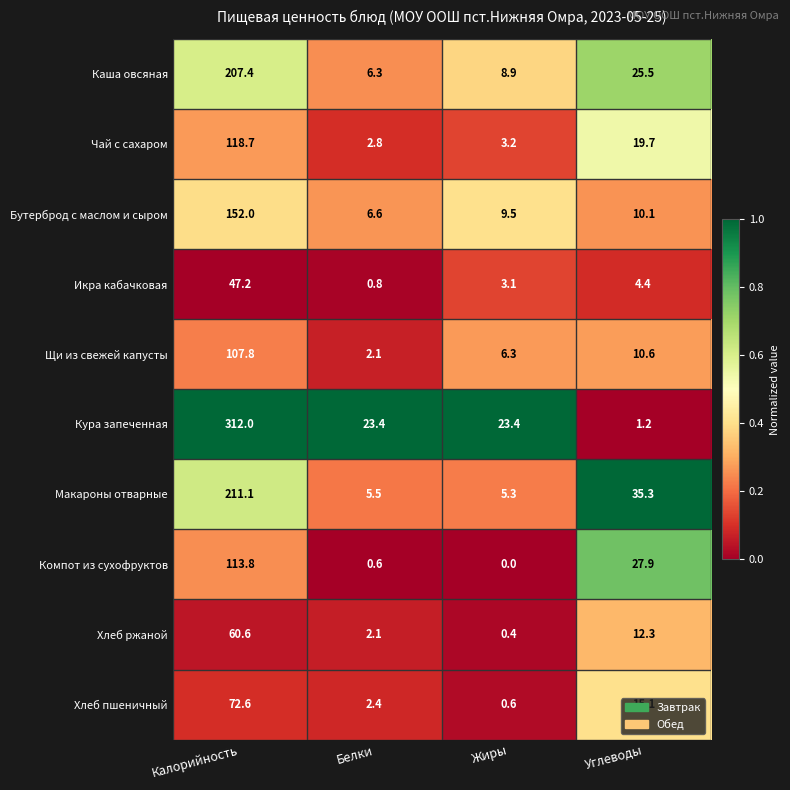

Is it true that Компот из сухофруктов equals 0.0 at Жиры?

True